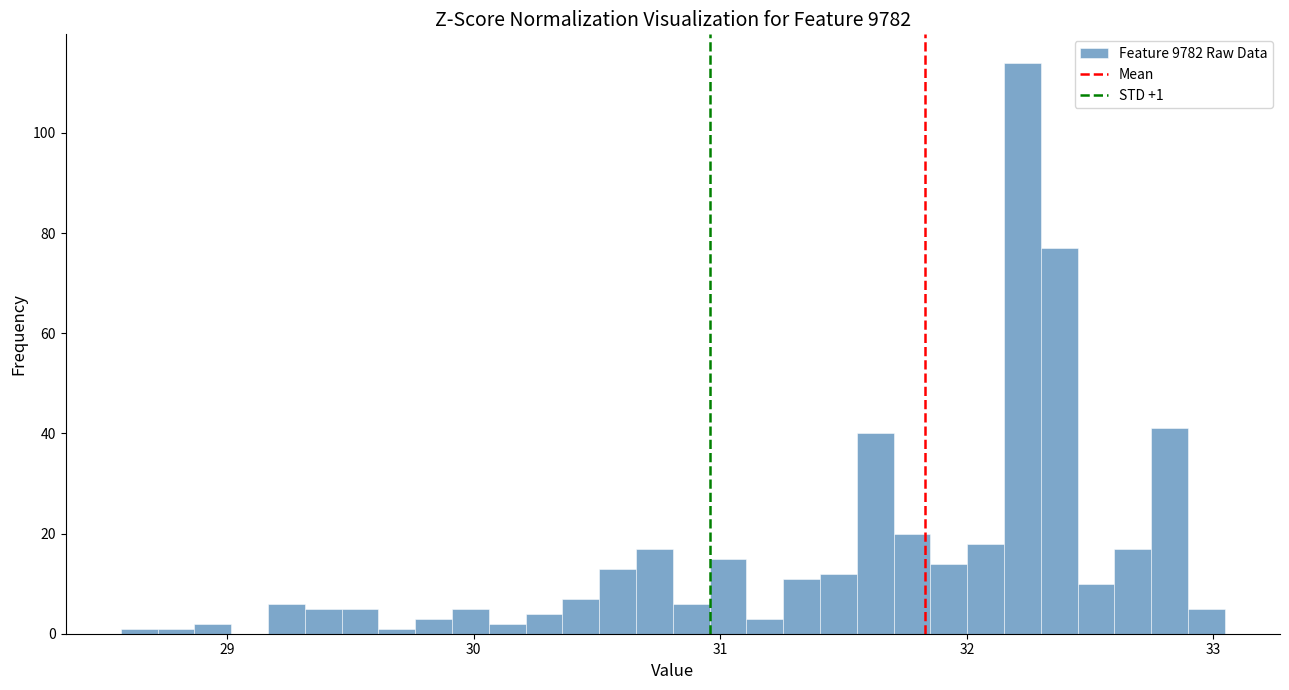

Around what value on the x-axis is the tallest bar? Give the approximate position of its centre, as read against the axis.

32.2